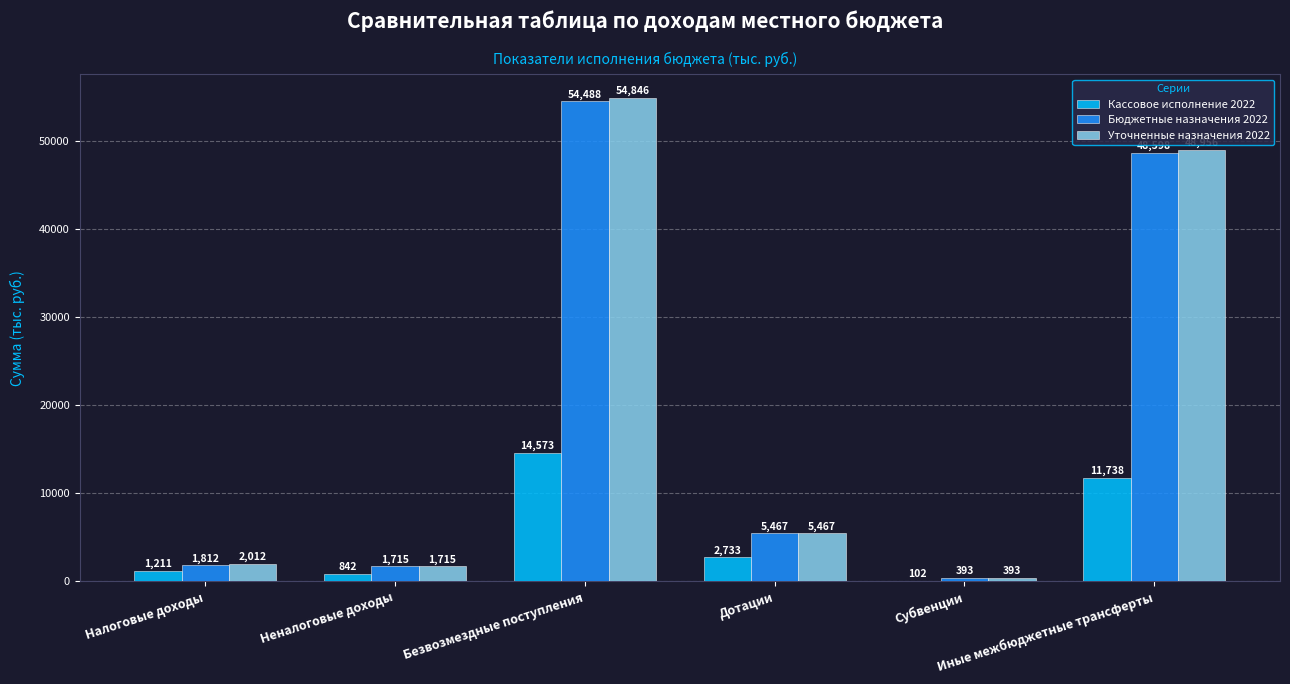

How many values in the Бюджетные назначения 2022 series exceed 5466?

3